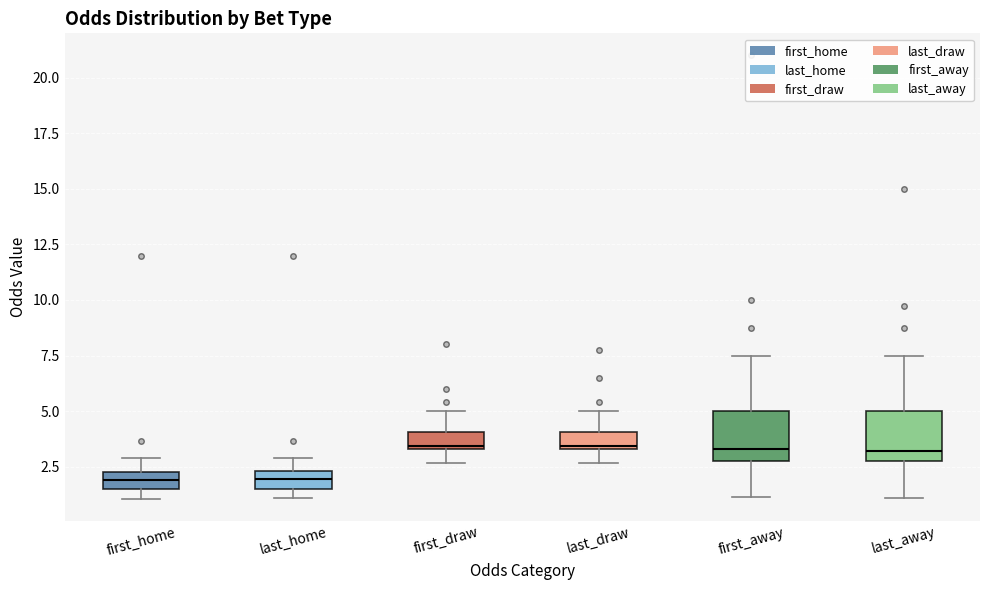

Where is the lower edge of the box for first_draw on the y-axis? The values are not printed on the chart, so give them approximately, as read against the axis.

3.5